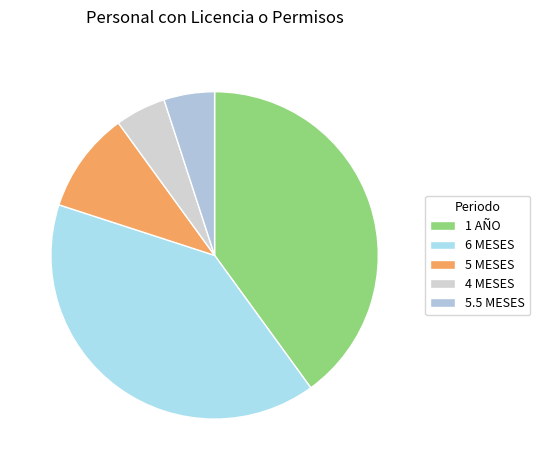

Approximately how many times larger is the value at 6 MESES compared to 4 MESES?

8.0